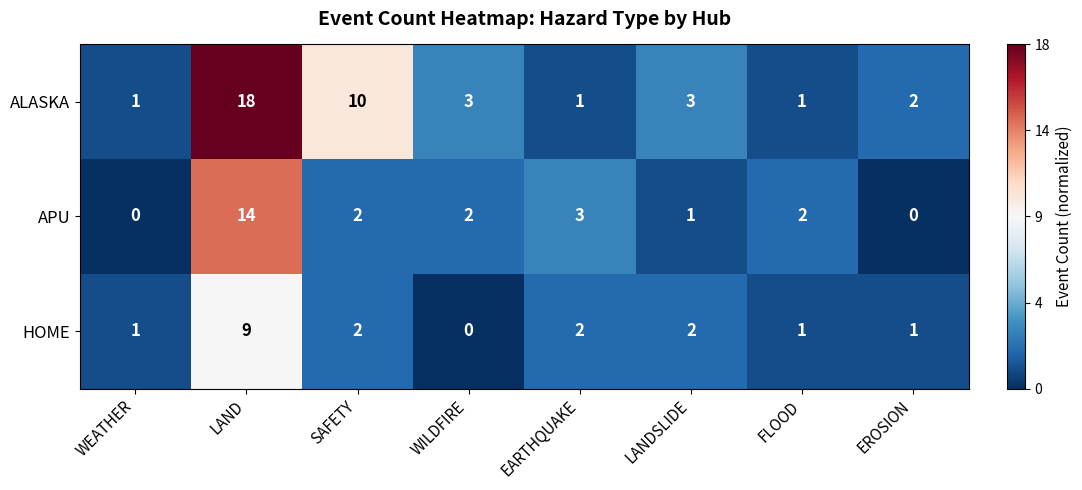

How many categories are shown in the chart?

8